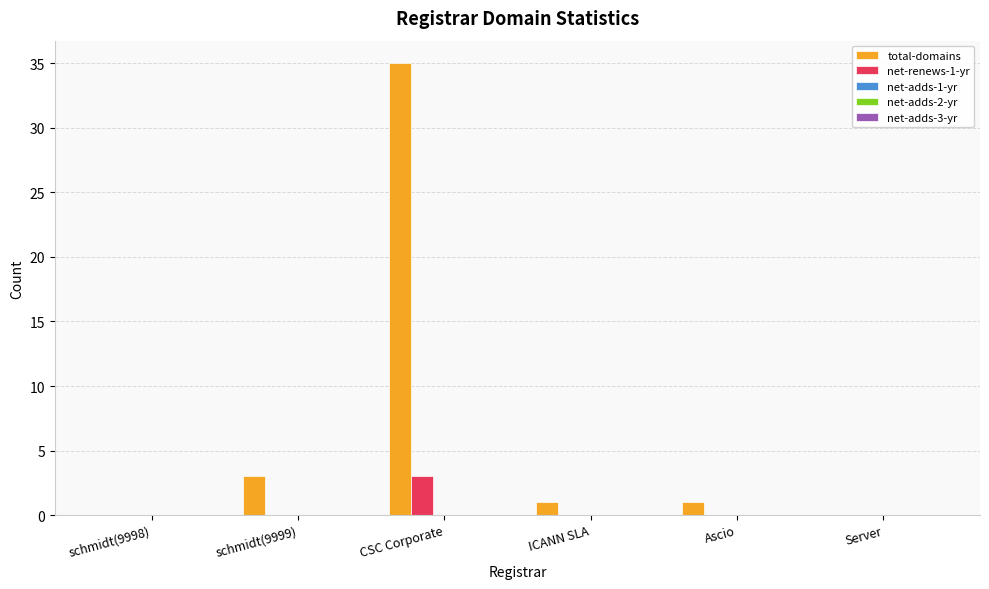

Where is total-domains nearest to the value 17?

schmidt(9999)